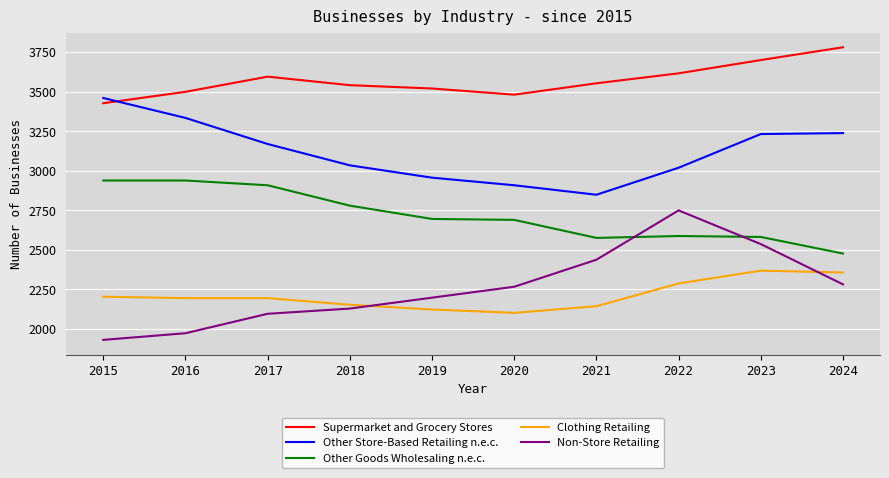

At which label does Supermarket and Grocery Stores first exceed 3552?

2017